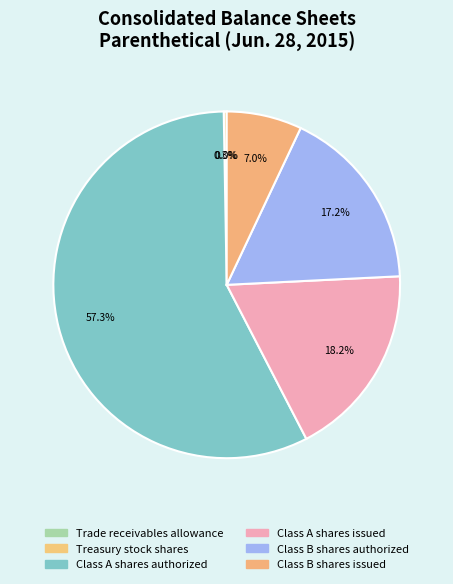

The Class B shares issued slice represents 16% of the pie. True or false?

False